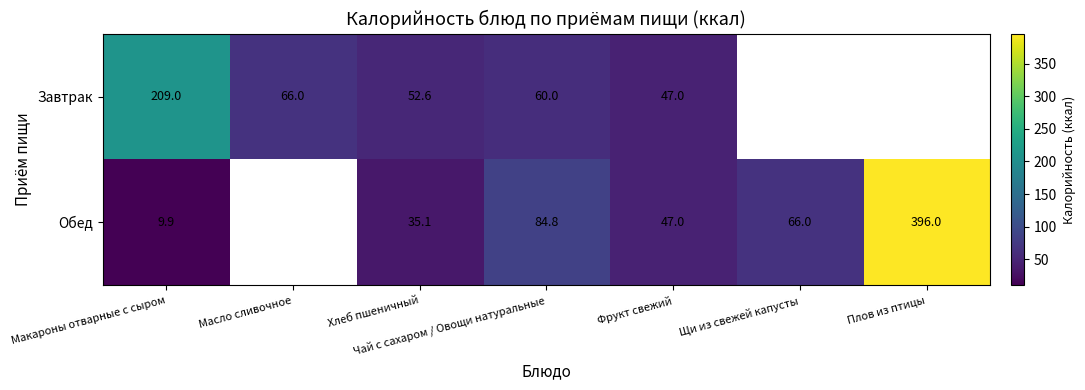

Is the value of Завтрак at Масло сливочное greater than the value of Обед at Хлеб пшеничный?

Yes